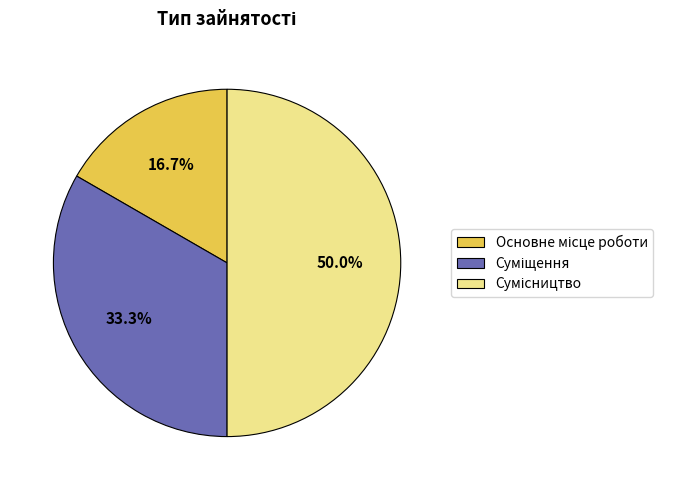

Count the number of slices in the pie.

3